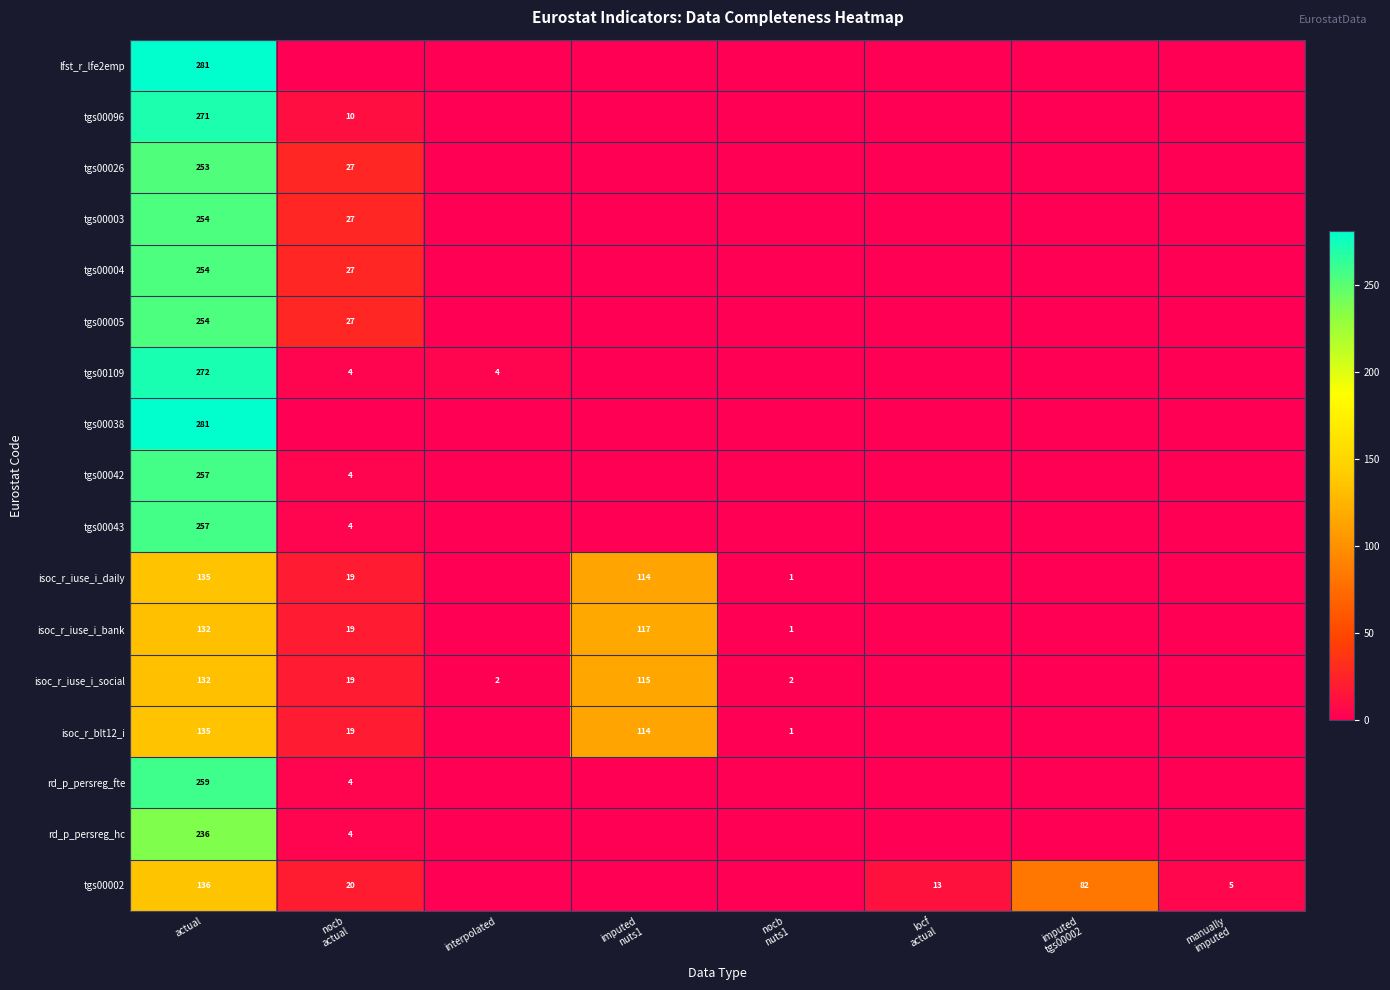

How many series are shown in this chart?

17